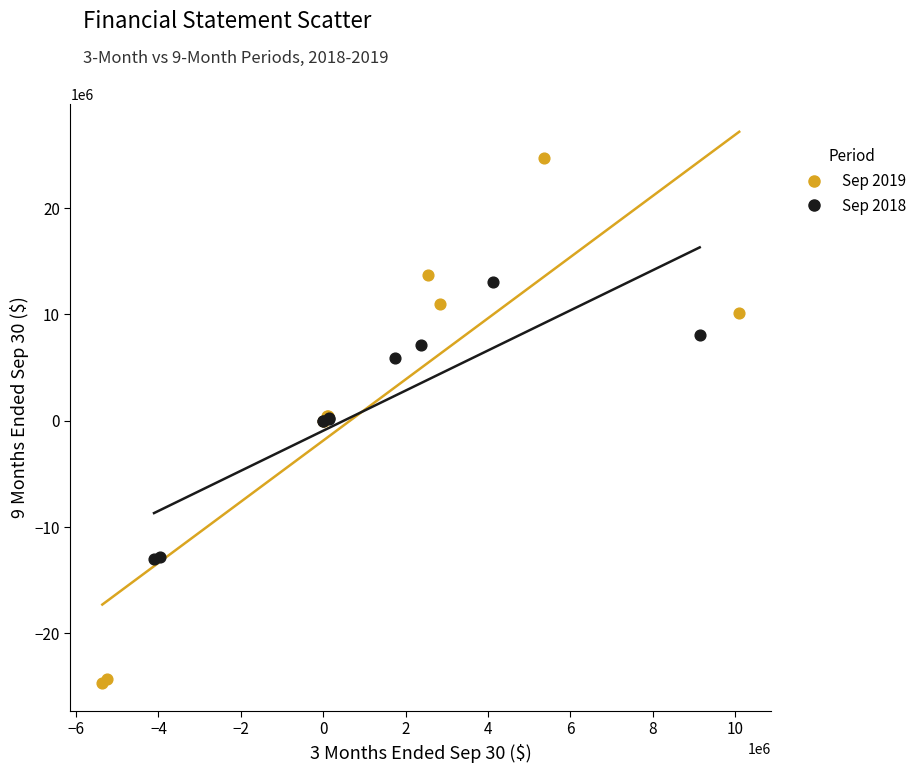

Which series has the widest spread of Y values?

Sep 2019